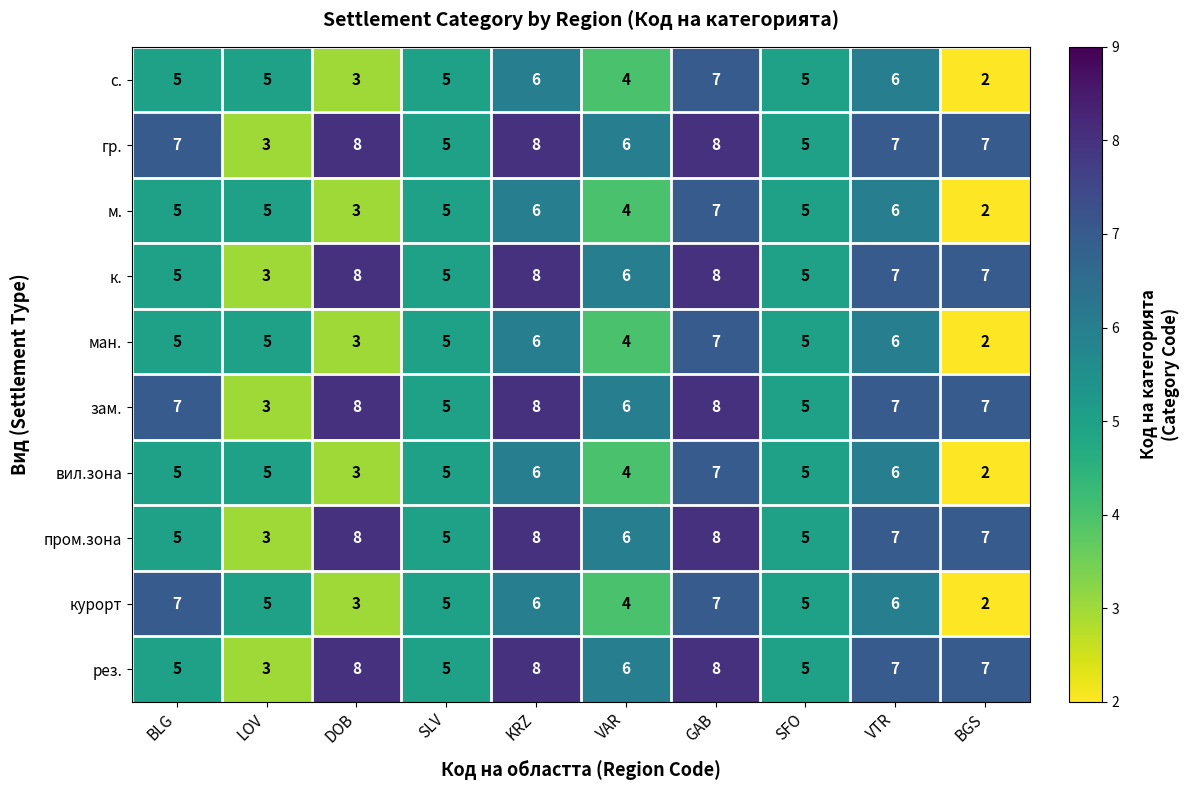

Which label corresponds to the smallest value in the chart?

BGS